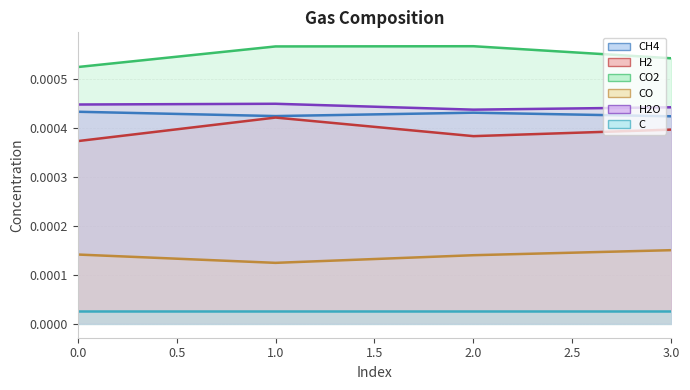

Reading left to right, transcribe all the data shown in this chart.

CH4: 0=0.0	1=0.0	2=0.0	3=0.0
H2: 0=0.0	1=0.0	2=0.0	3=0.0
CO2: 0=0.0	1=0.0	2=0.0	3=0.0
CO: 0=0.0	1=0.0	2=0.0	3=0.0
H2O: 0=0.0	1=0.0	2=0.0	3=0.0